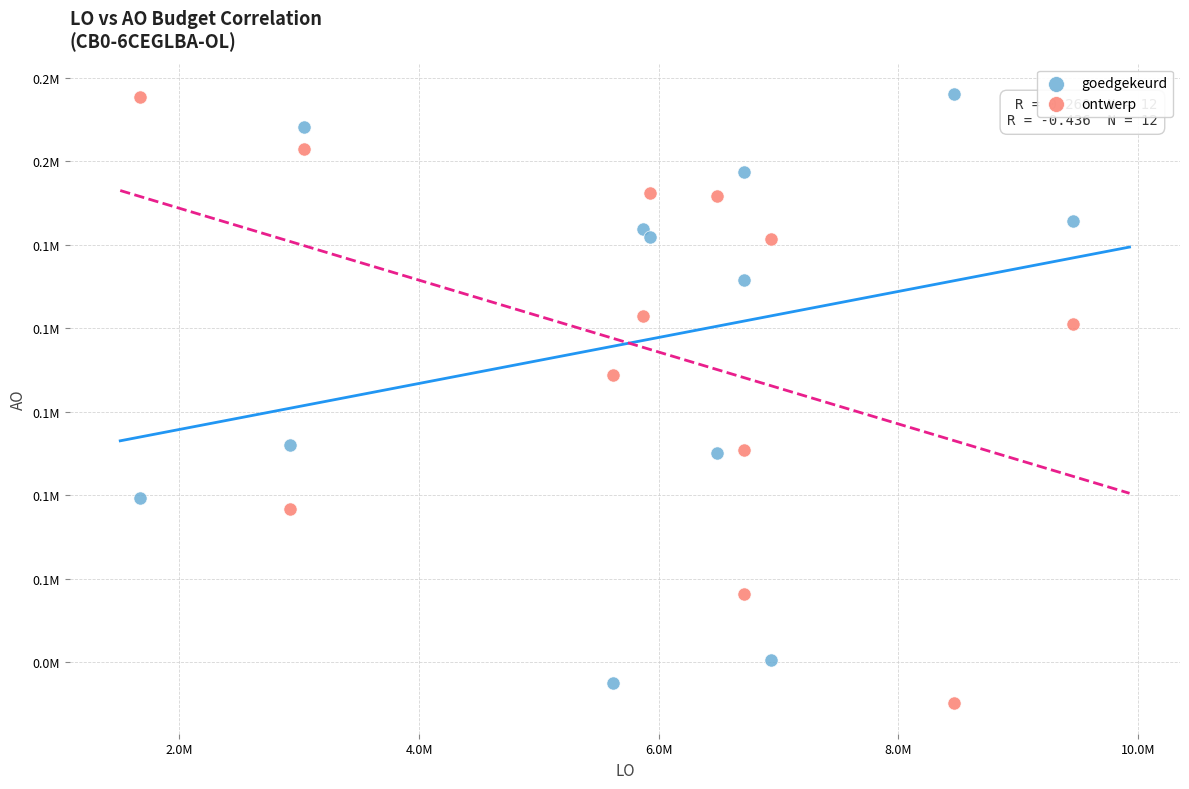

What are all the series names shown in the legend?

goedgekeurd, ontwerp